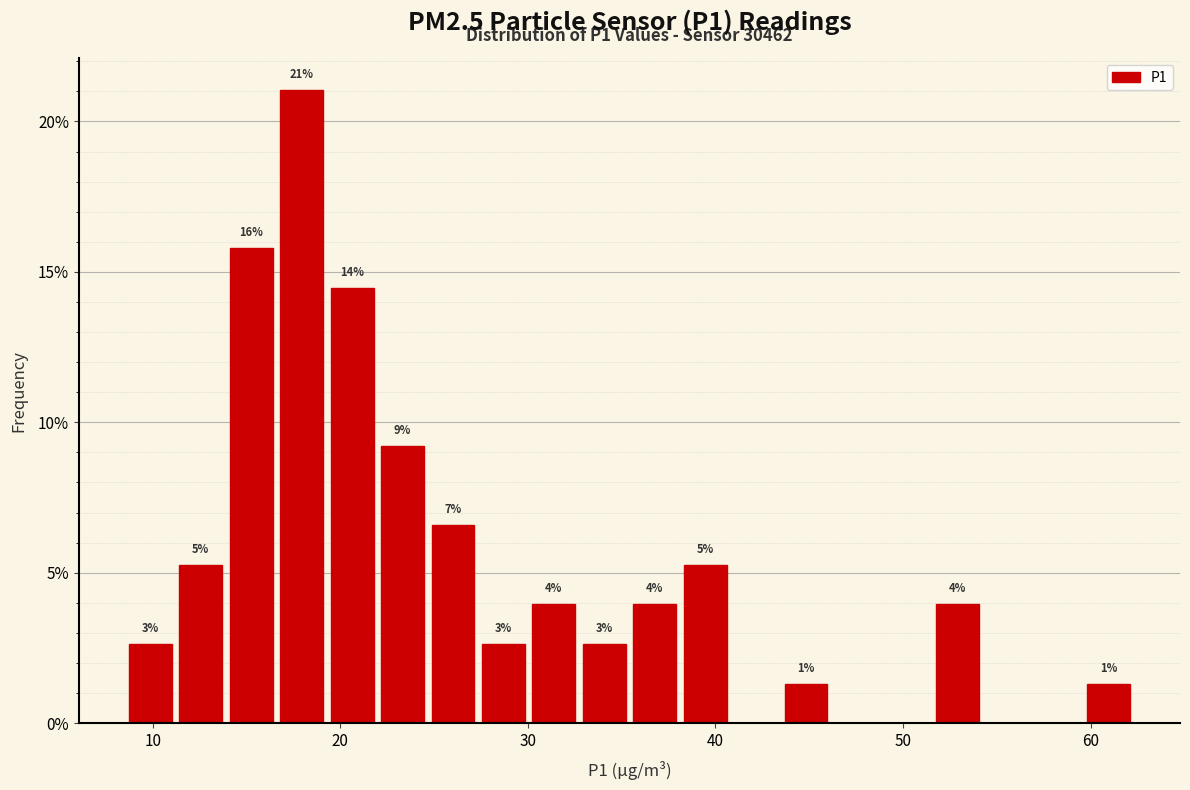

Read against the x-axis, roughly where is the centre of the tallest bar?

18